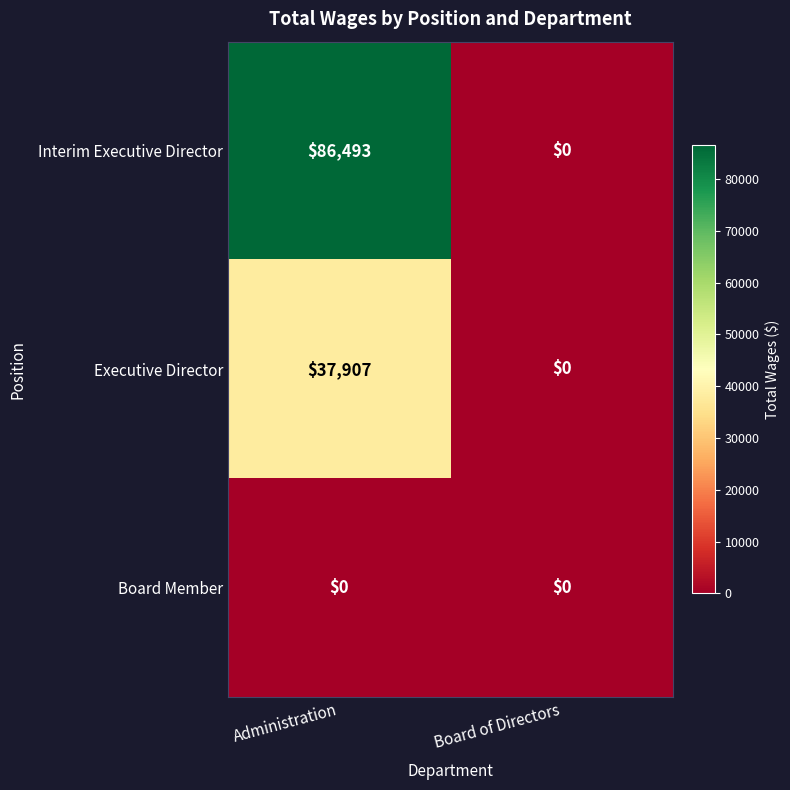

What is the total value across all series at Administration?

124400